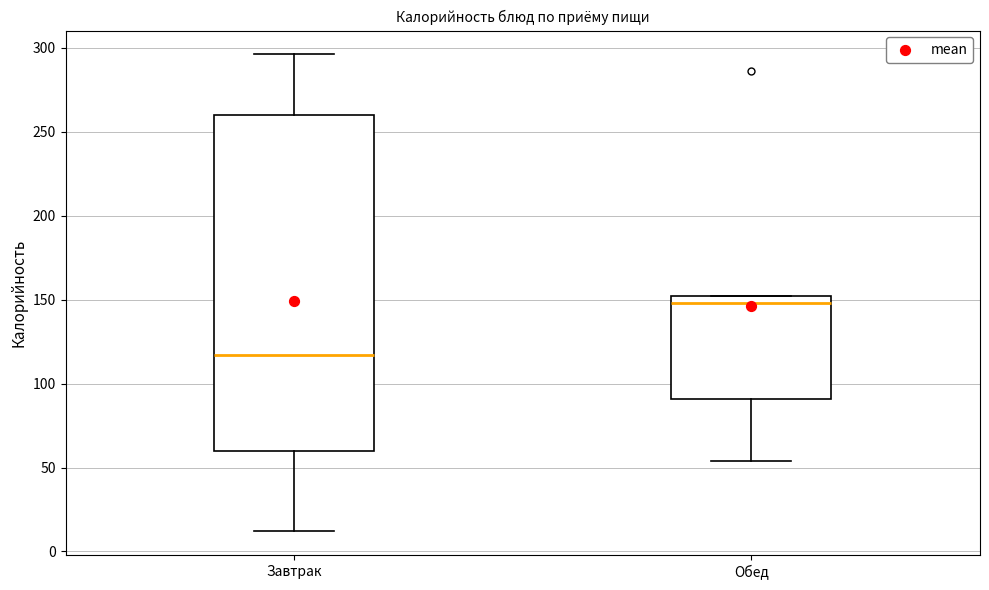

Where does the median line of the box for Завтрак sit on the y-axis? The values are not printed on the chart, so give them approximately, as read against the axis.

115